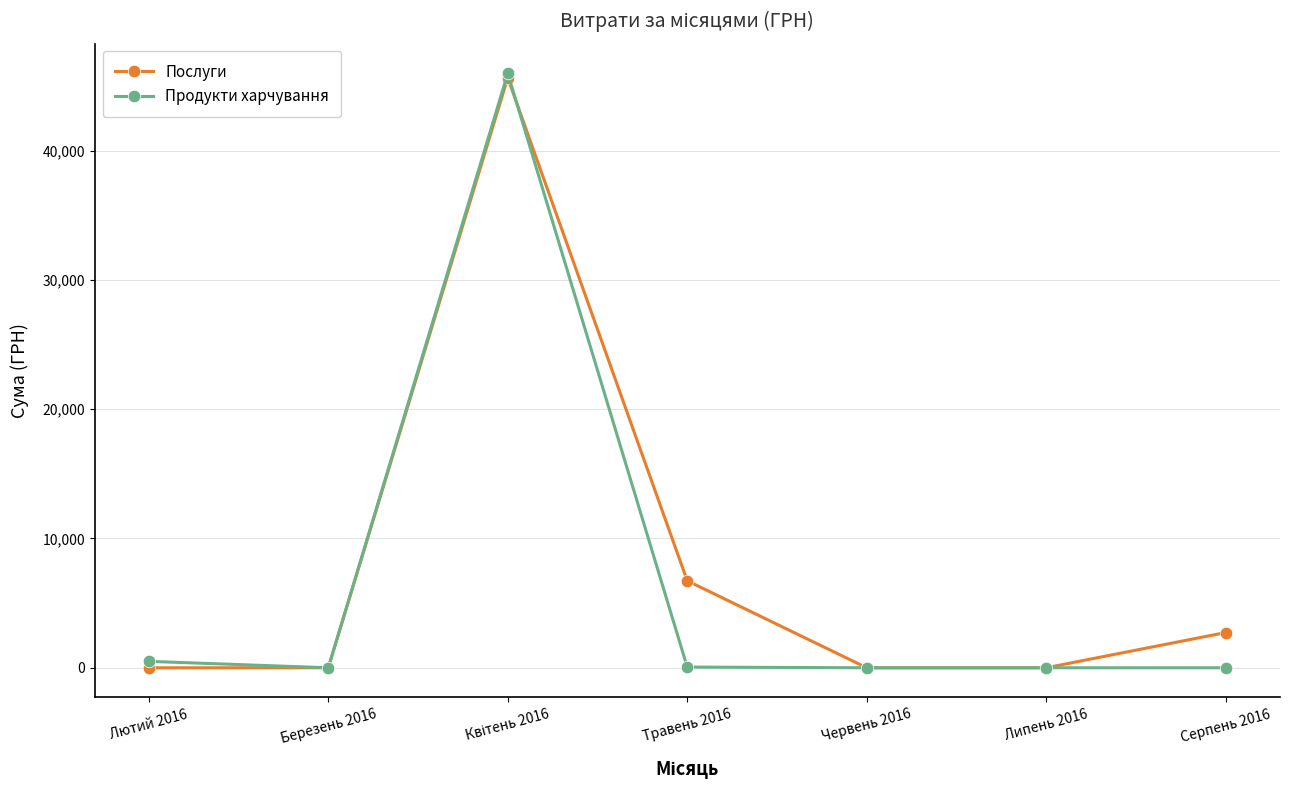

Between Лютий 2016 and Серпень 2016, which series saw the biggest shift?

Послуги